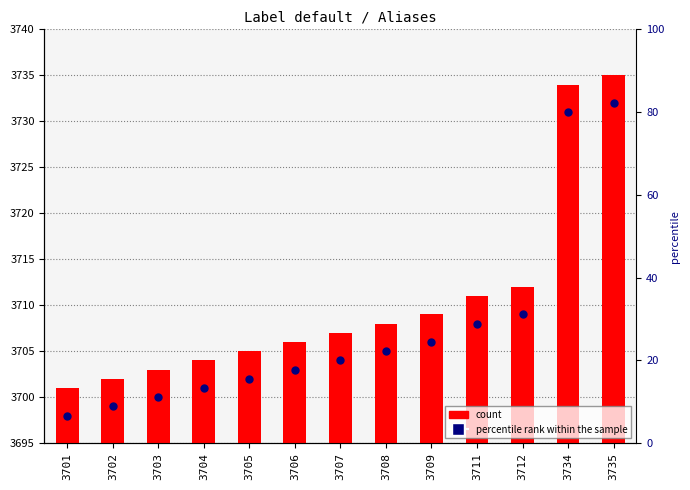

At which category is the sum across all series the highest?

3735